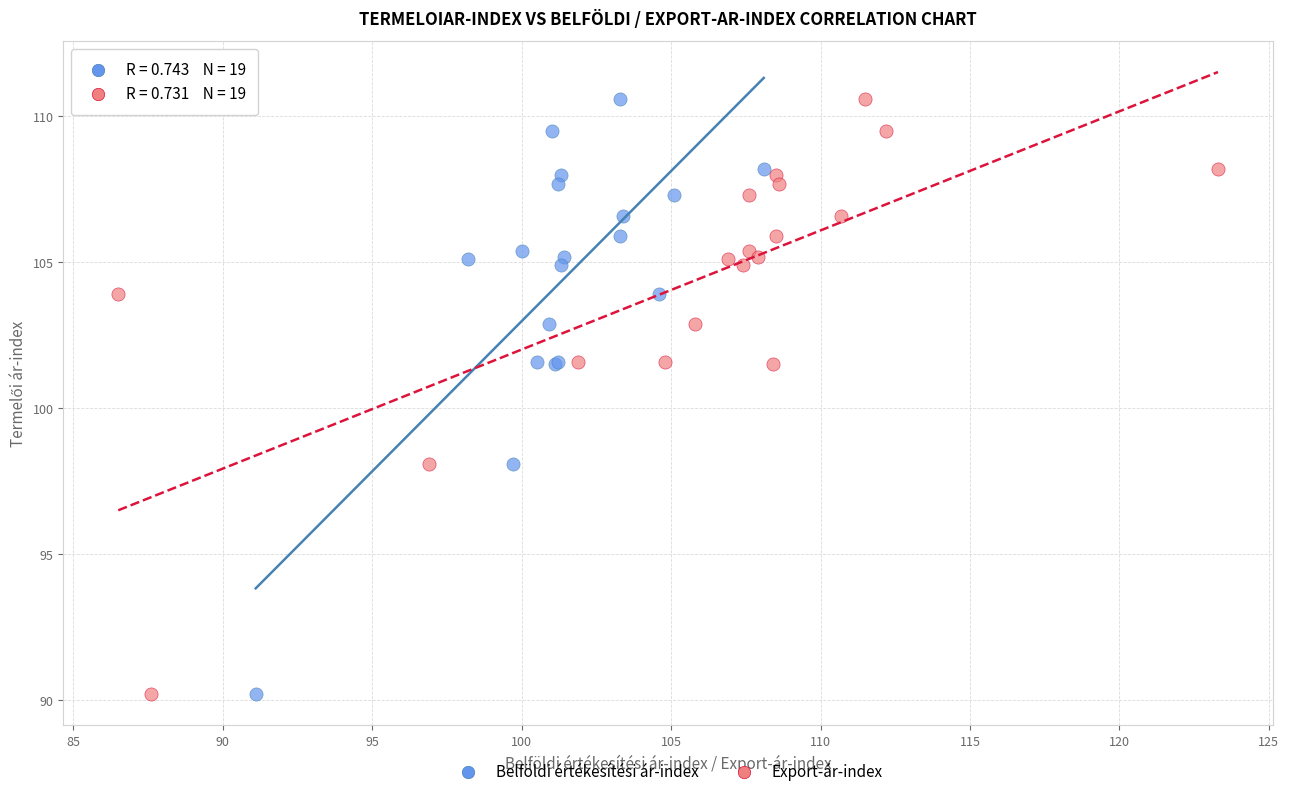

What are all the series names shown in the legend?

Belföldi értékesítési ár-index, Export-ár-index